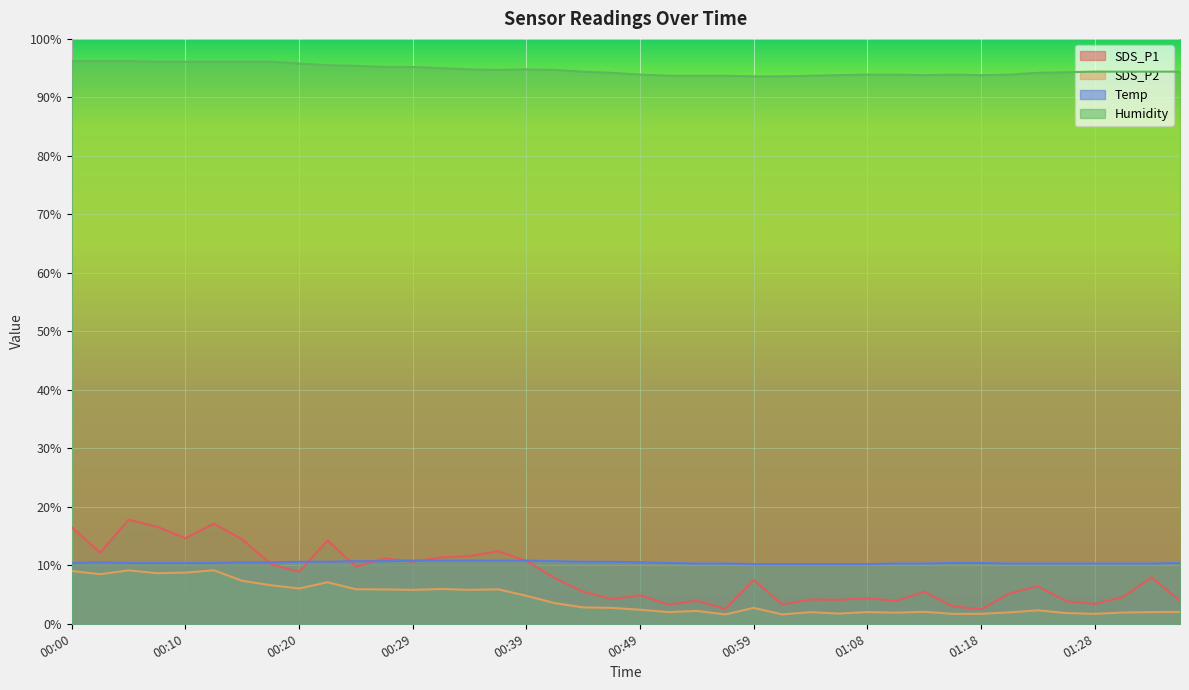

Is it true that SDS_P2 equals 8.8 at 00:25?

False